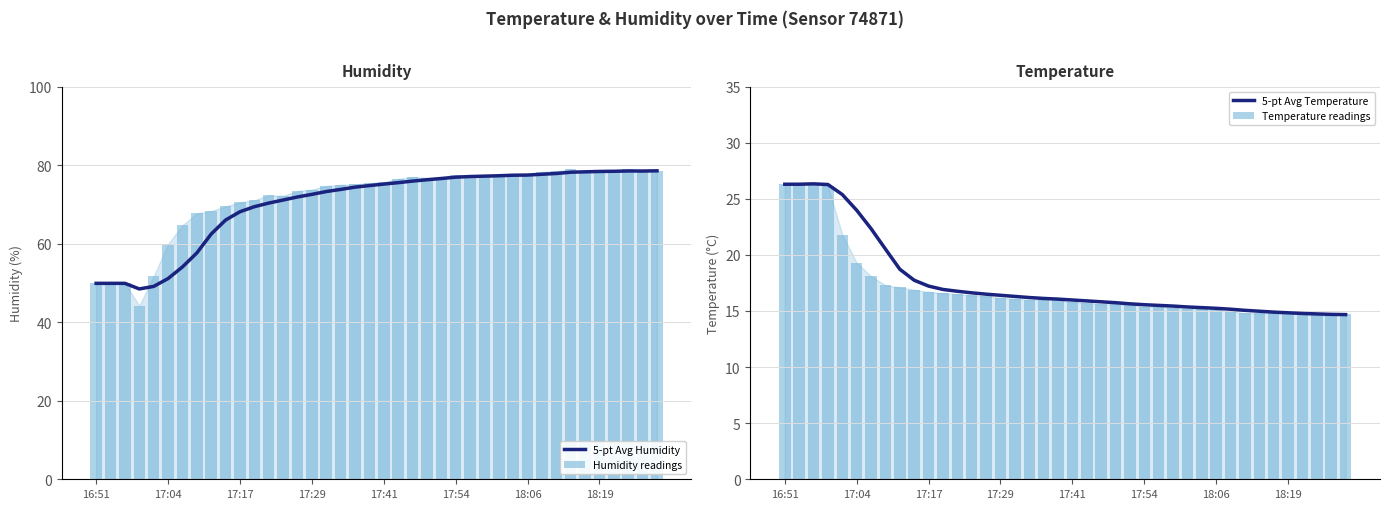

What is the sum of the 5-pt Avg Humidity values at 18 and 14?

146.3